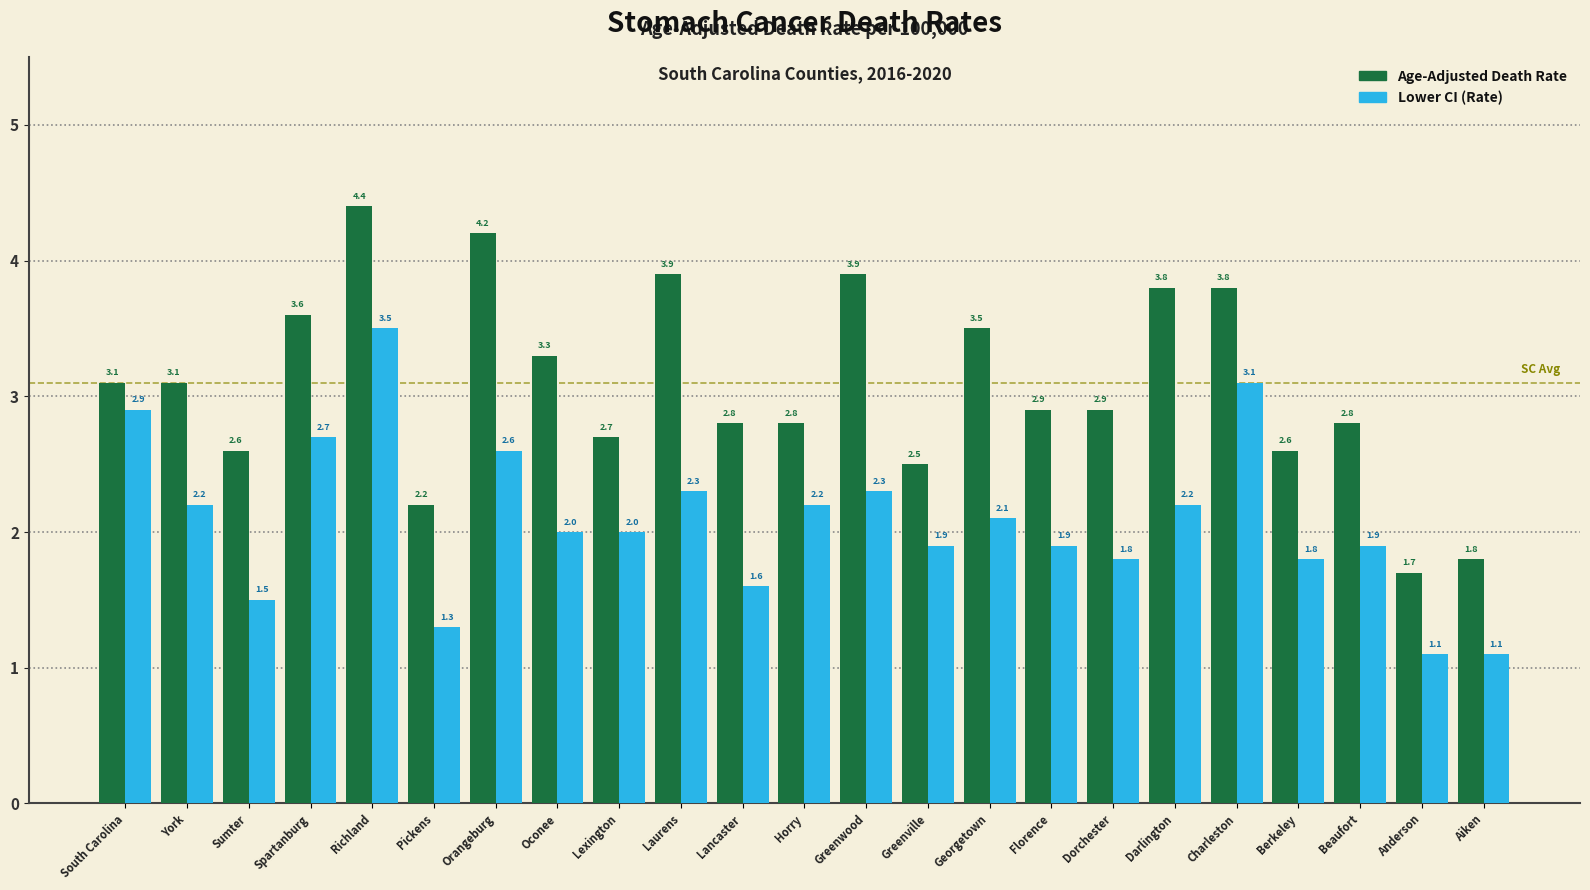

How many groups of bars are there?

23